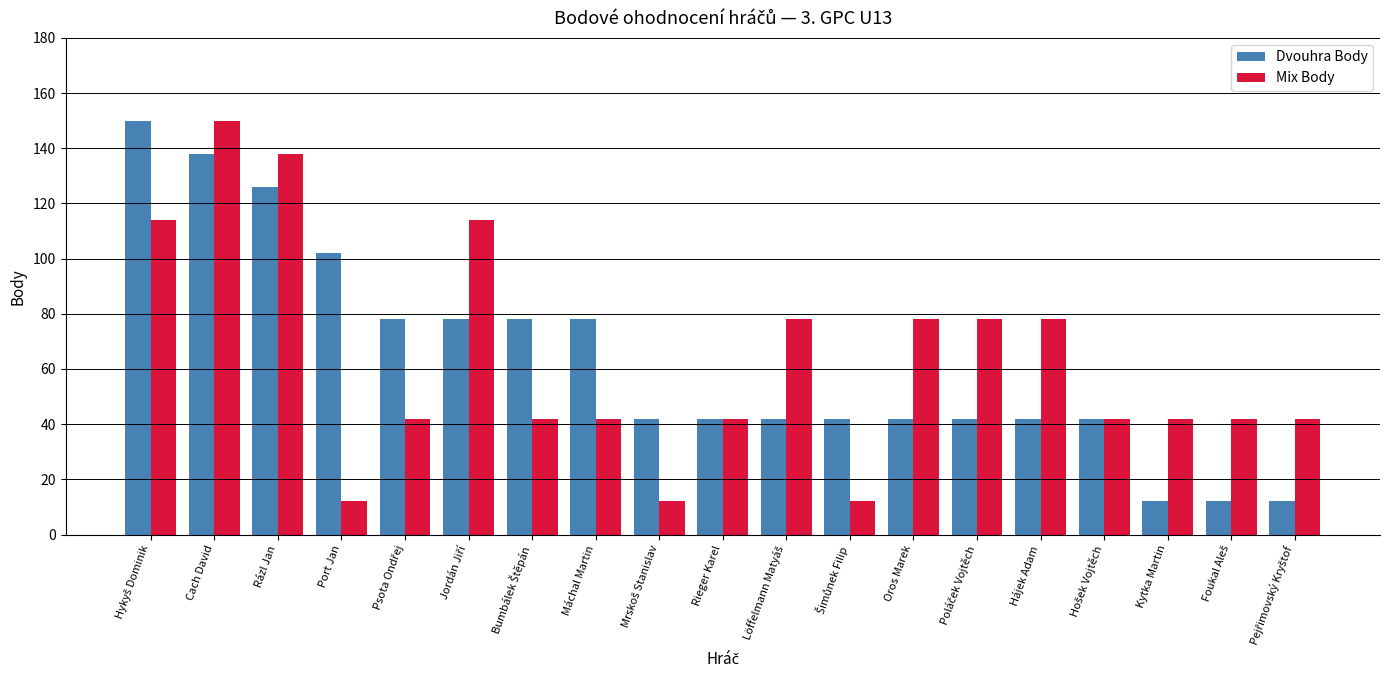

The Mix Body series shows 46 at Hájek Adam. True or false?

False